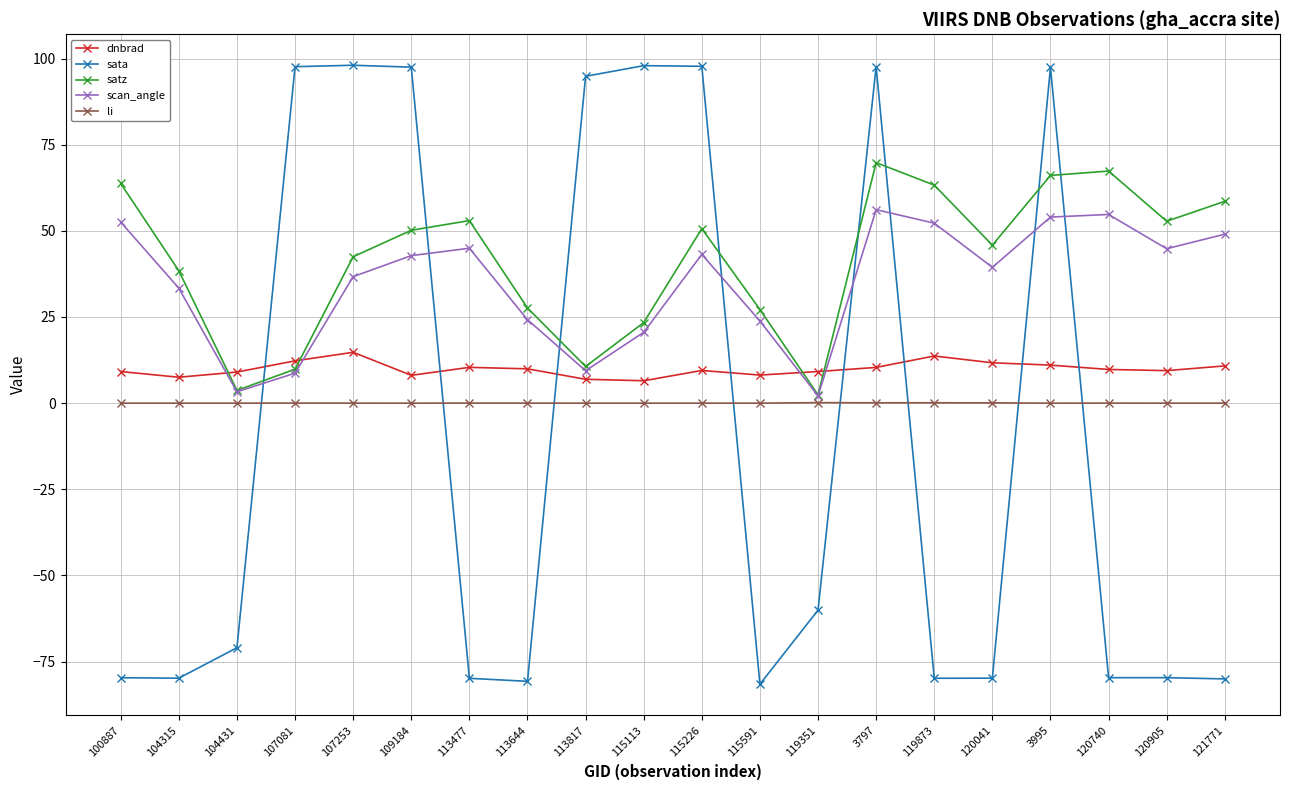

Does the chart display data point markers on the line(s)?

Yes